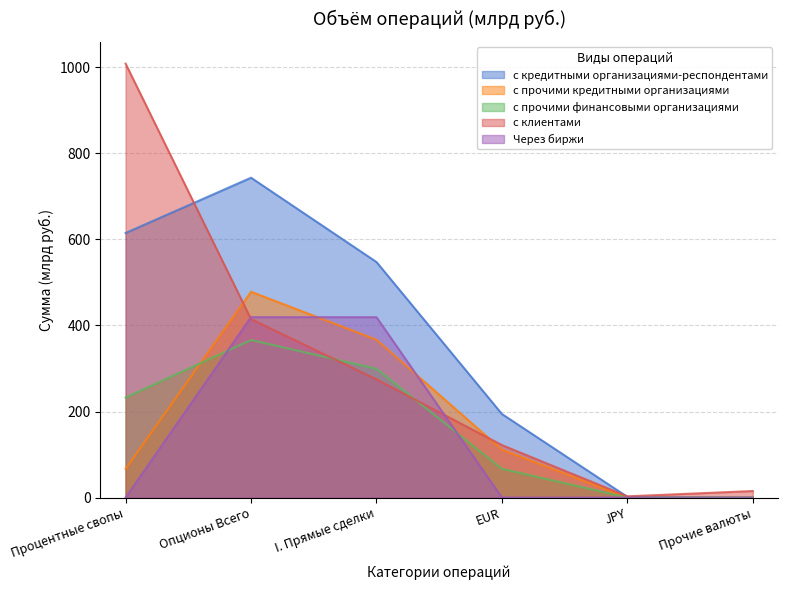

What is the sum of all с кредитными организациями-респондентами values?

2102.1